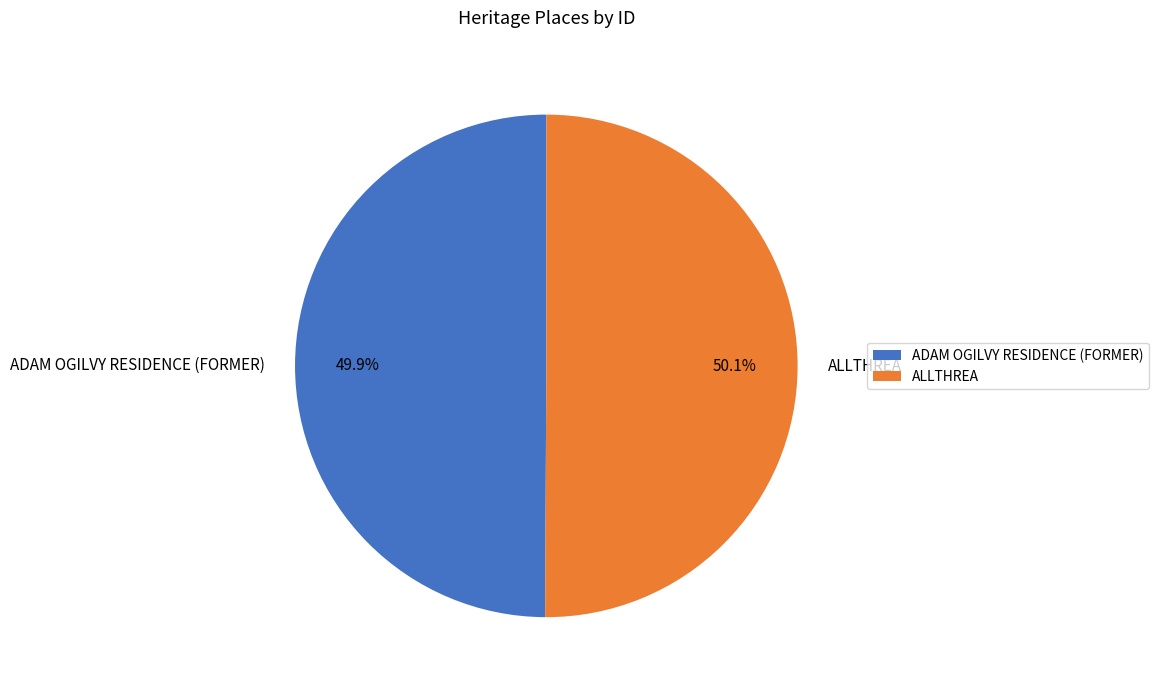

Combined, do ALLTHREA and ADAM OGILVY RESIDENCE (FORMER) account for over 50%?

Yes